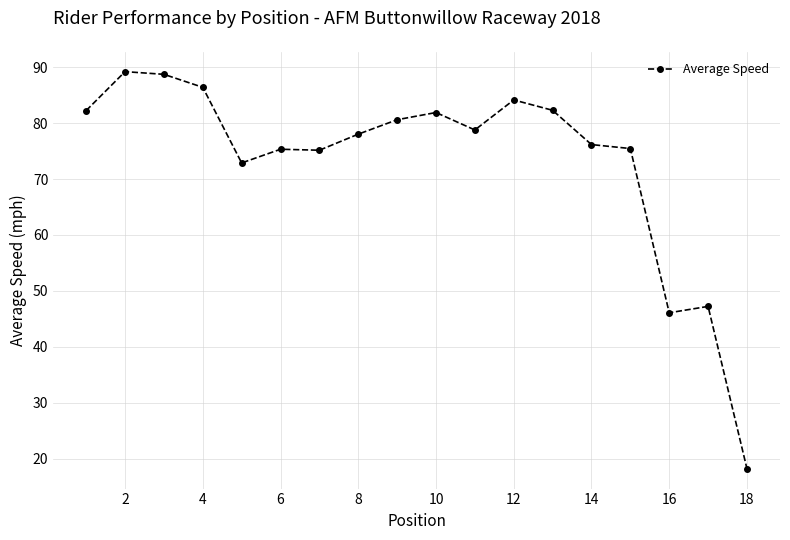

What is the sum of all values?

1318.7